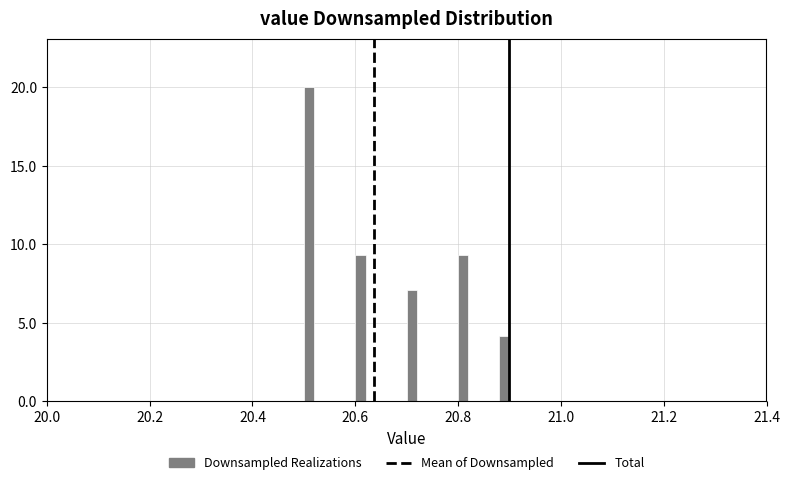

Read against the x-axis, roughly where is the centre of the tallest bar?

20.52